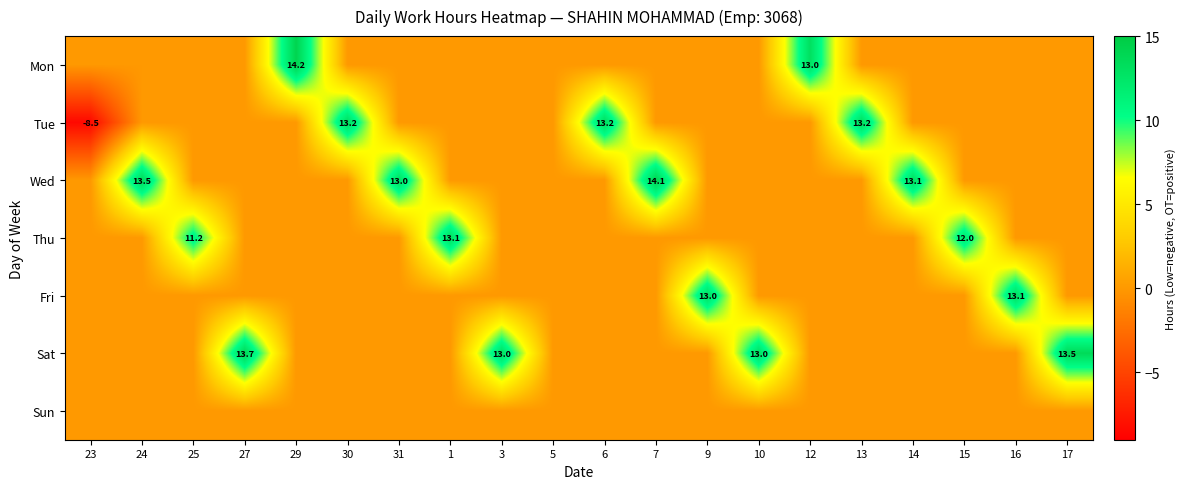

The value of Fri at 9 is 13.0. True or false?

True